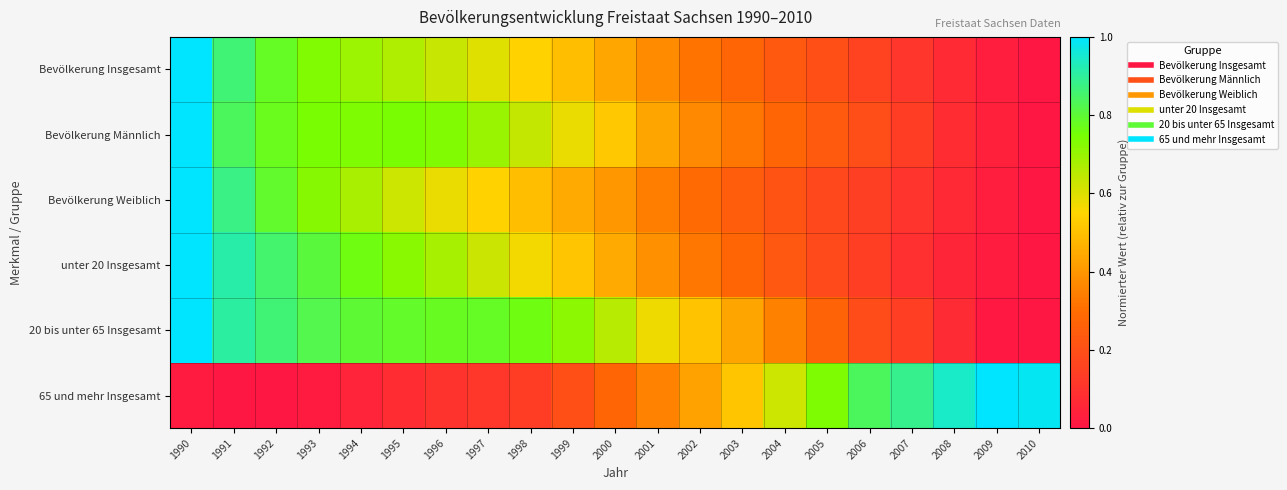

At which category does the chart reach its minimum across all series?

2010